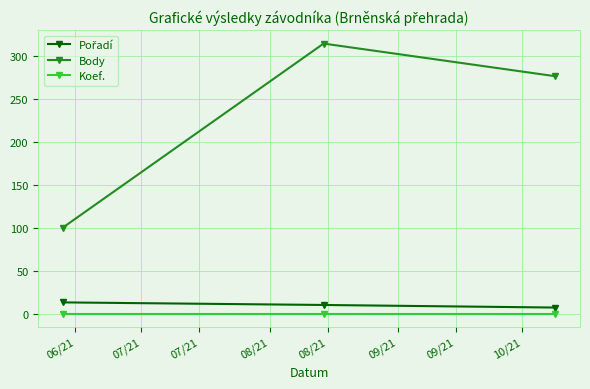

Which series has the largest total across all categories?

Body